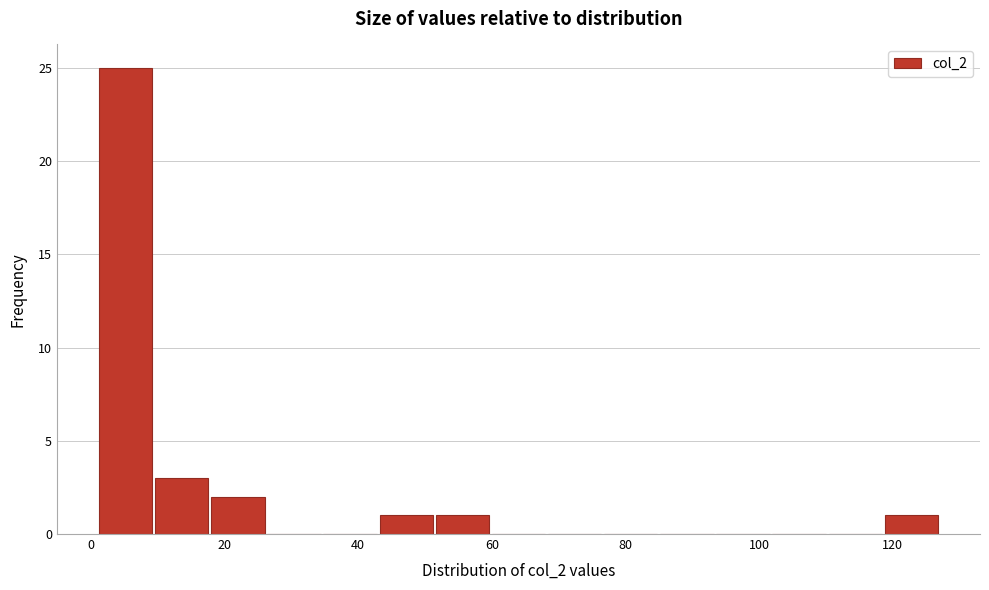

Reading left to right, transcribe this chart: for each bar, give the range it covers on the x-axis and its height. Neither the bar edges nor the heights are printed on the chart, so give them approximately, as read against the axes.

1.0 to 9.4: 25
9.4 to 17.8: 3
17.8 to 26.2: 2
26.2 to 34.6: 0
34.6 to 43.0: 0
43.0 to 51.4: 1
51.4 to 59.8: 1
59.8 to 68.2: 0
68.2 to 76.6: 0
76.6 to 85.0: 0
85.0 to 93.4: 0
93.4 to 101.8: 0
101.8 to 110.2: 0
110.2 to 118.6: 0
118.6 to 127.0: 1